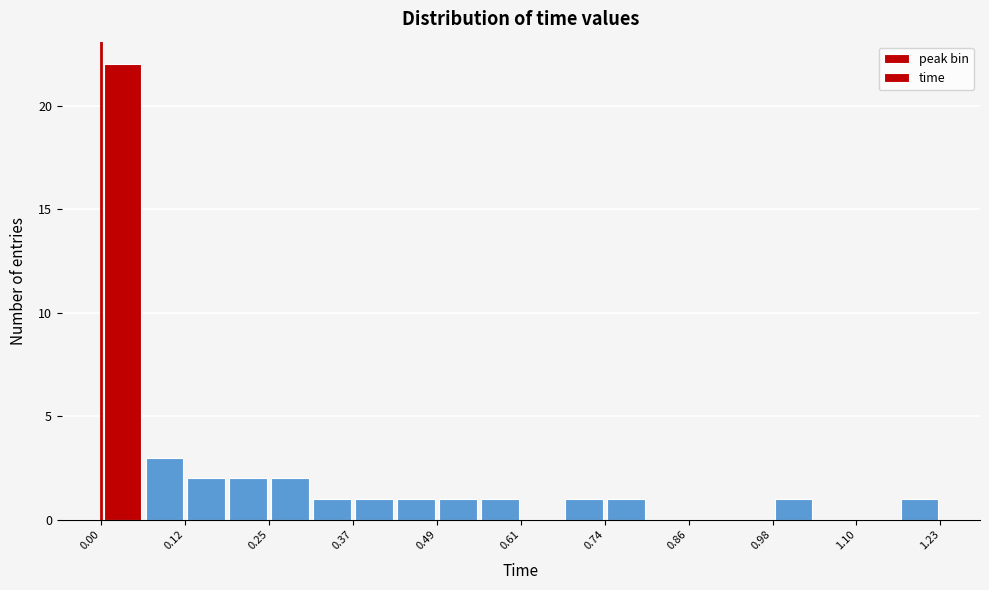

Read against the x-axis, roughly where is the centre of the tallest bar?

0.04